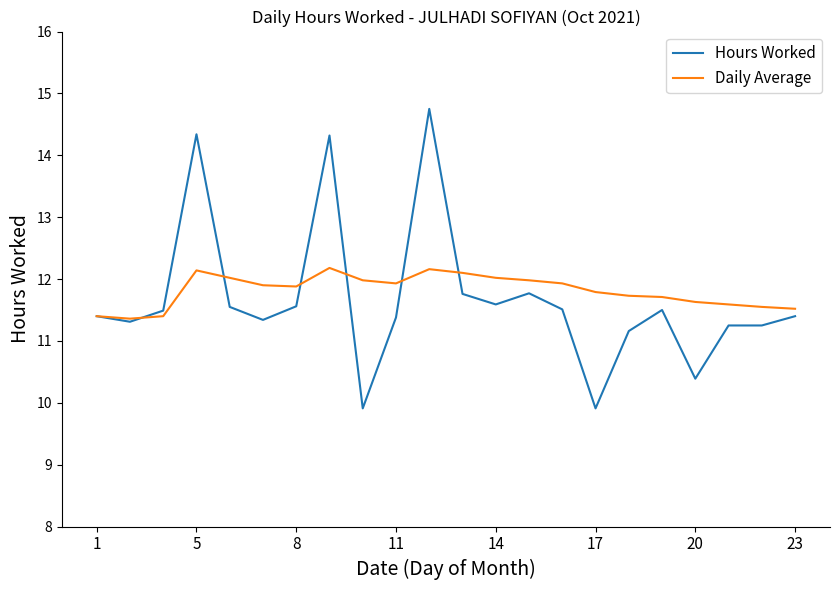

How many distinct data groups are displayed?

2